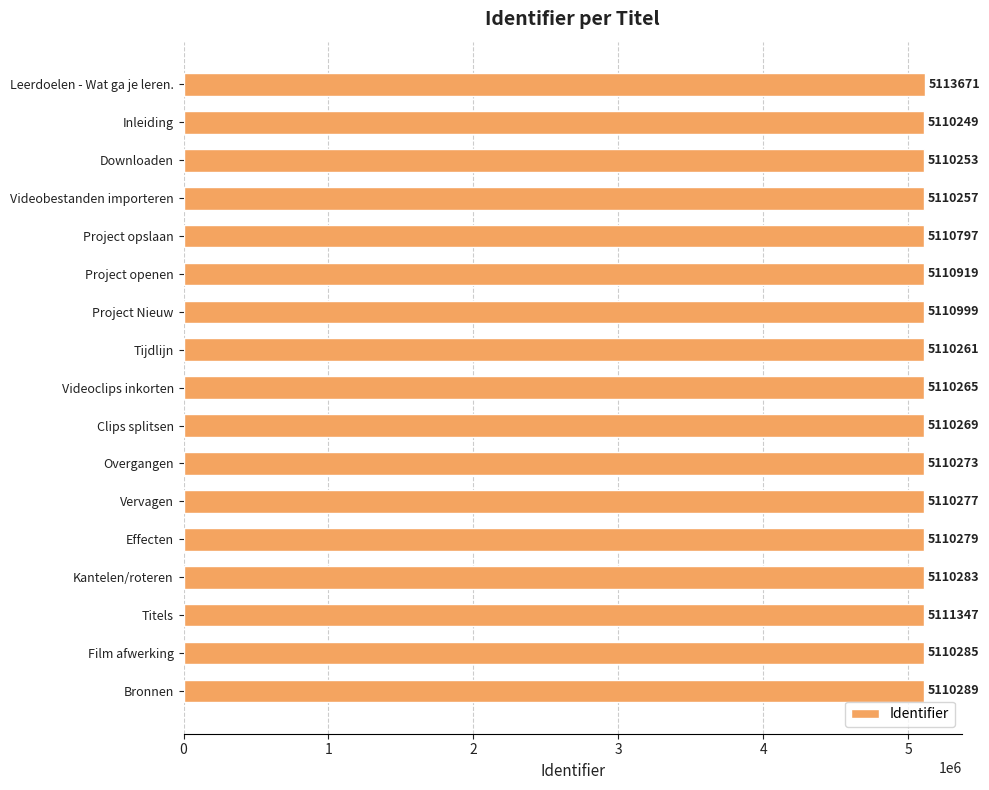

What is the difference between the maximum and second lowest values?

3418